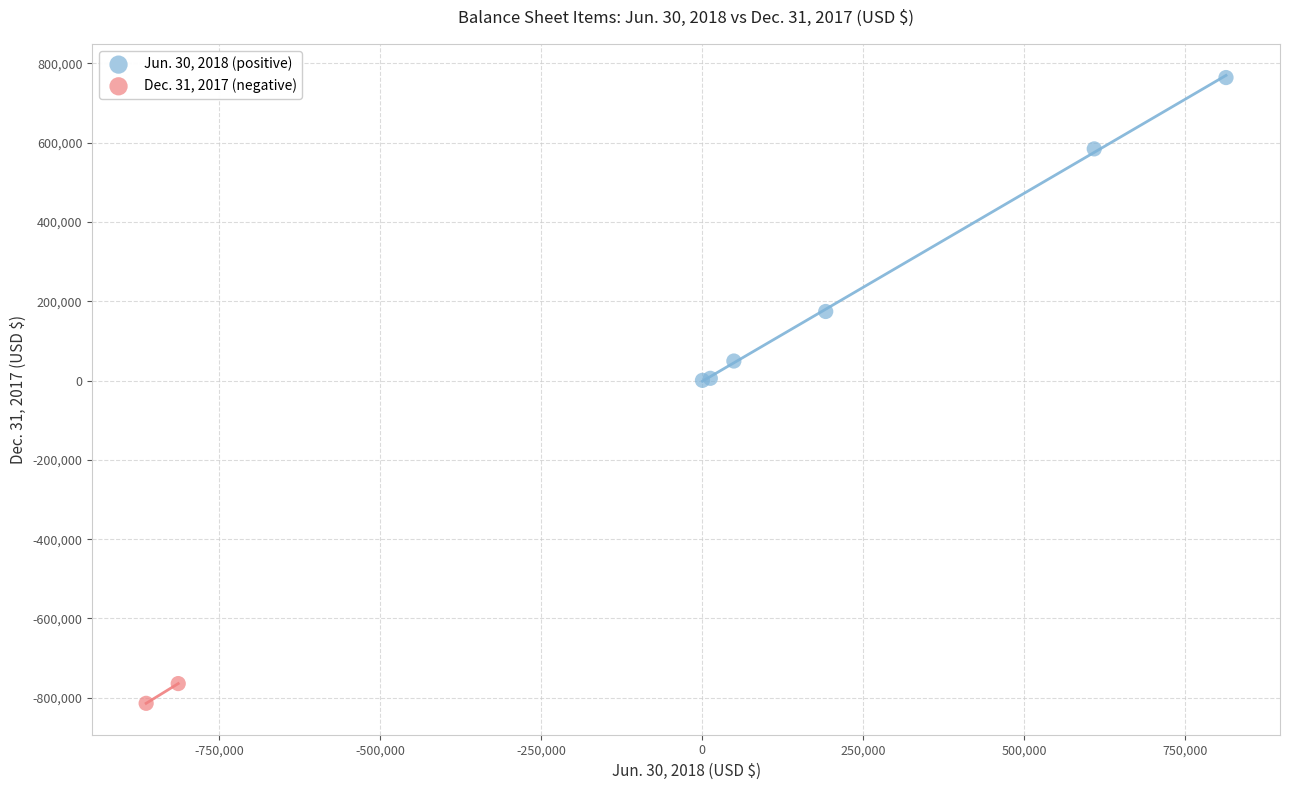

What are all the series names shown in the legend?

Jun. 30, 2018 (positive), Dec. 31, 2017 (negative)